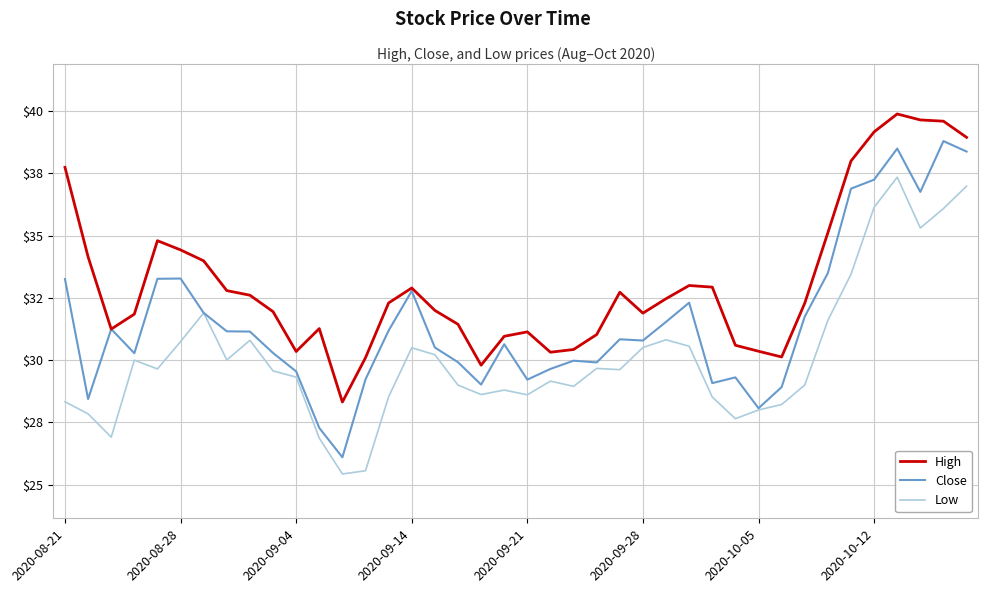

What is the difference between the second highest and second lowest values in the Low series?

11.4